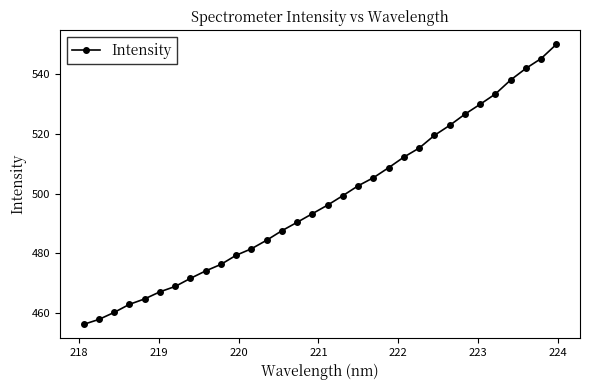

What is the maximum value shown in the chart?

550.0